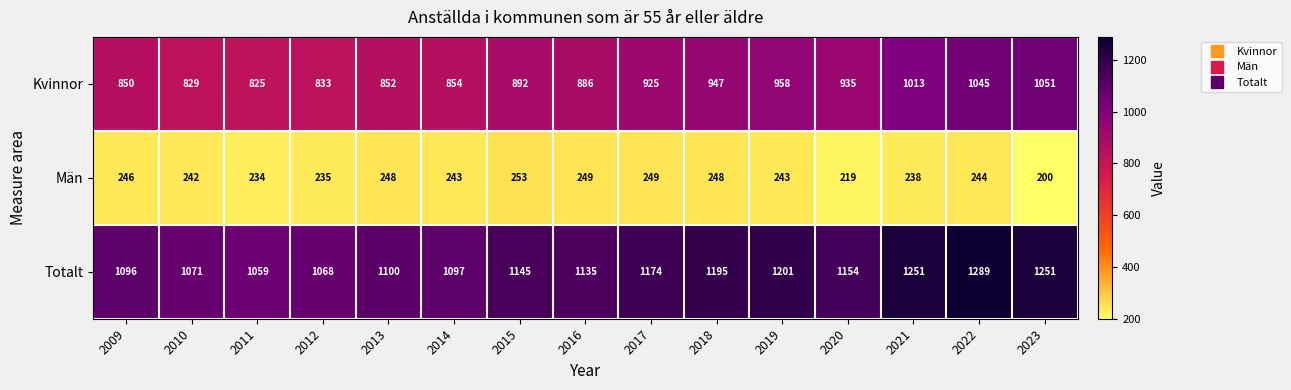

What is the spread (max minus min) of values at 2014?

854